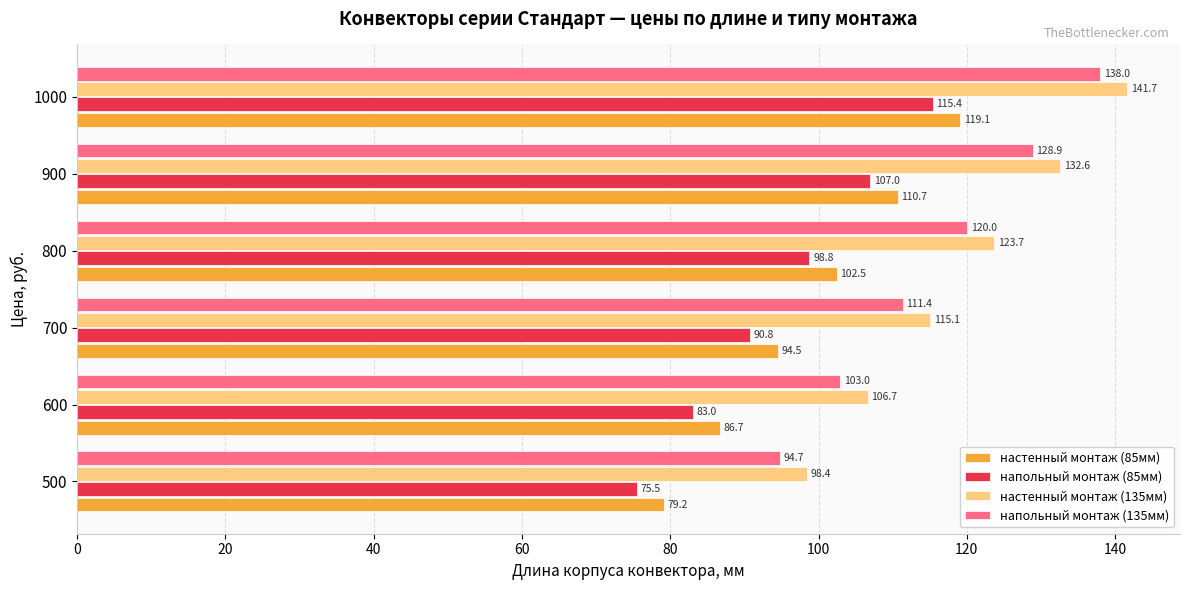

List the series in order of their peak value, highest first.

настенный монтаж (135мм), напольный монтаж (135мм), настенный монтаж (85мм), напольный монтаж (85мм)